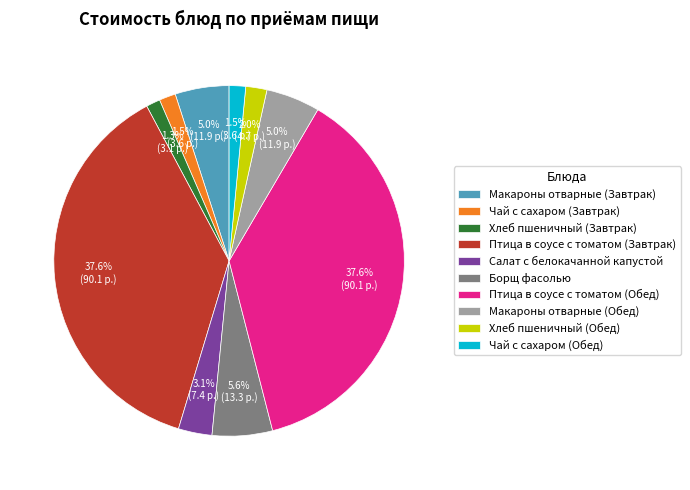

True or false: Птица в соусе с томатом (Обед) accounts for 44% of the total.

False